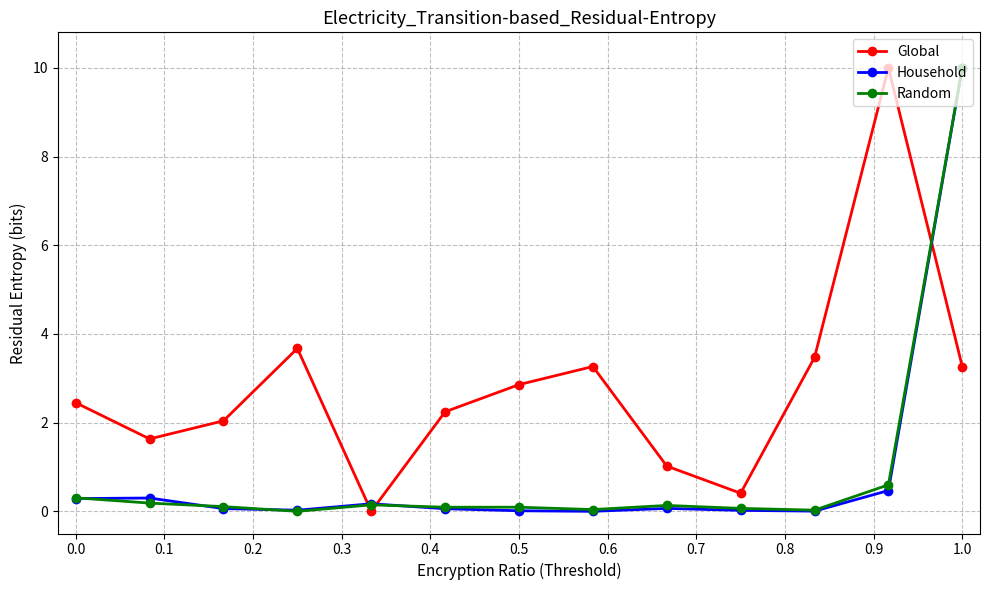

Which series has the largest total across all categories?

Global